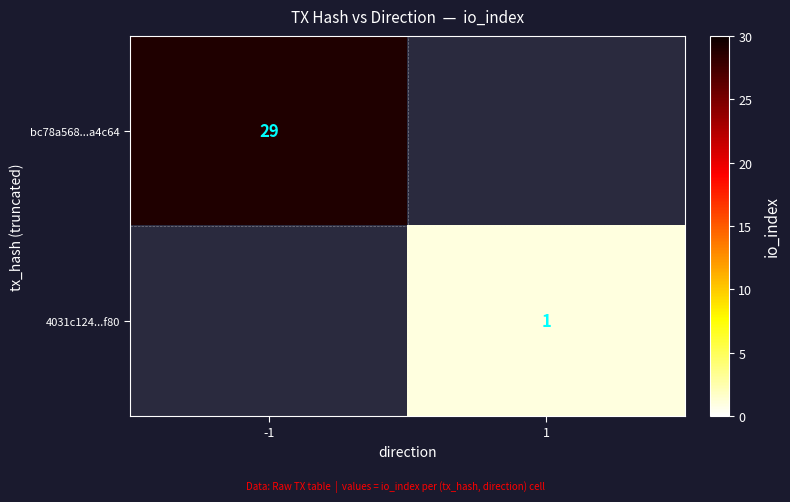

The bc78a568...a4c64 series shows 18 at -1. True or false?

False